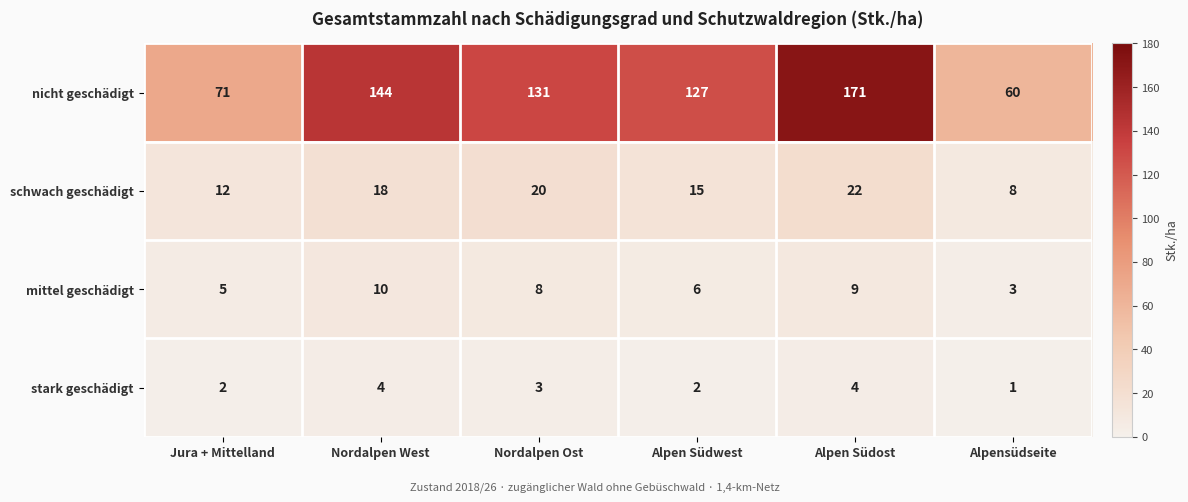

What is the total value across all series at Alpen Südost?

206